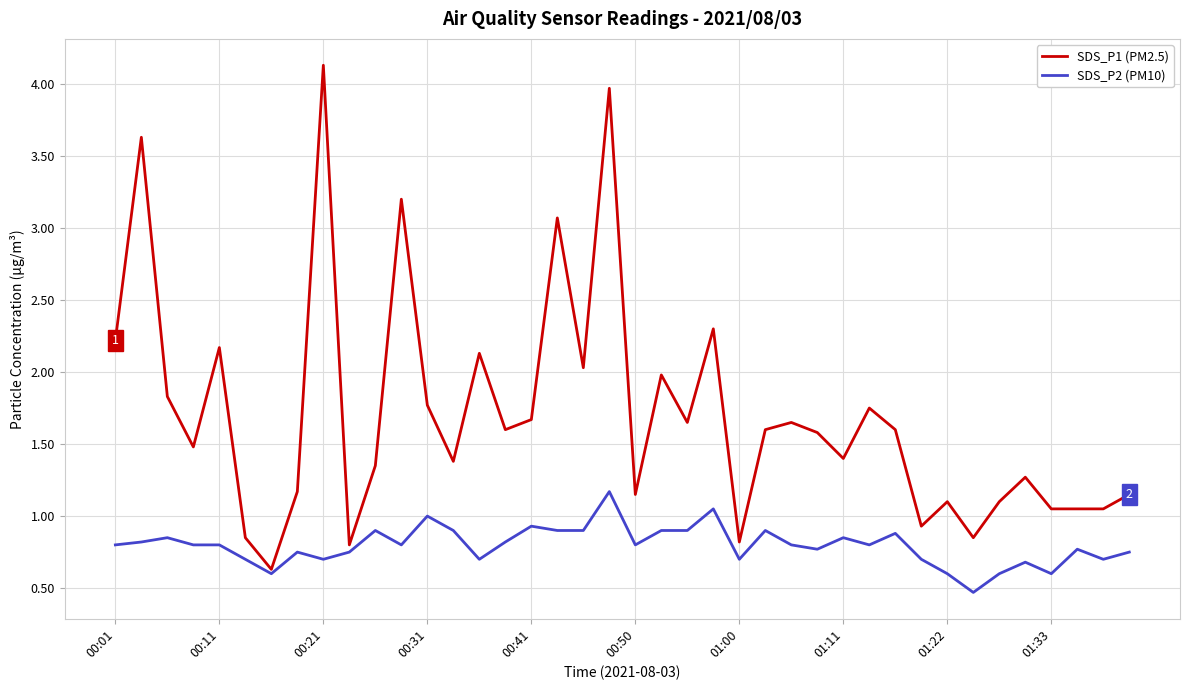

List the series in order of their overall mean, lowest first.

SDS_P2 (PM10), SDS_P1 (PM2.5)